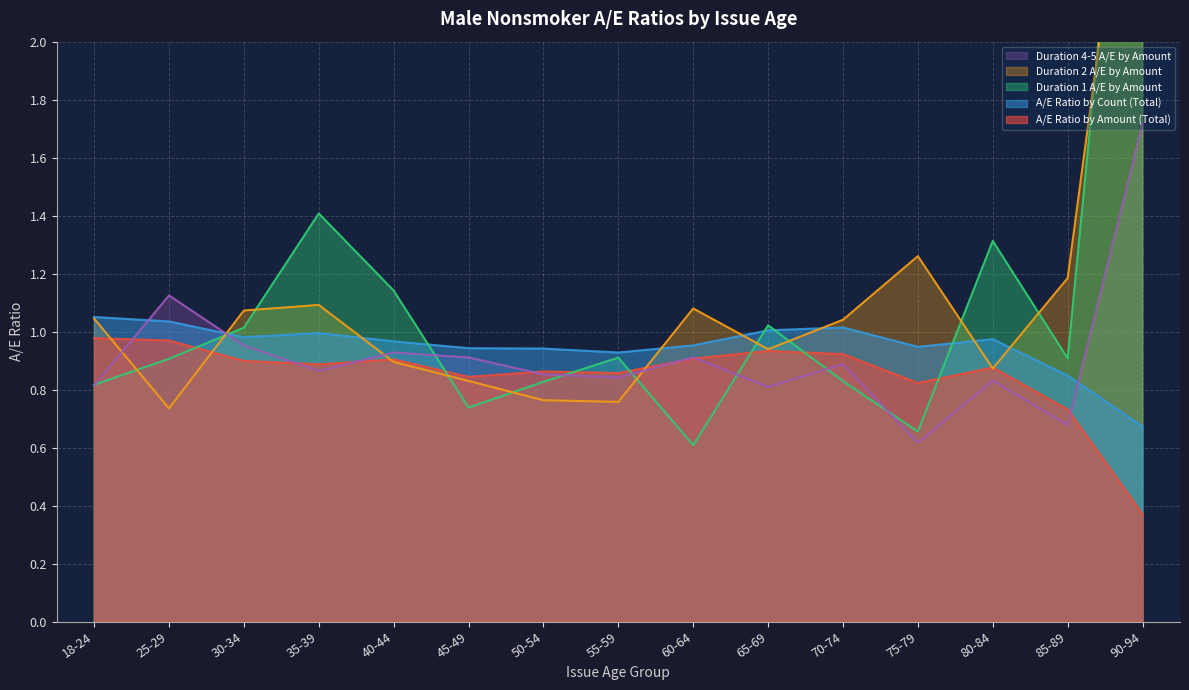

What is the difference between the maximum and minimum values in the A/E Ratio by Count (Total) series?

0.4